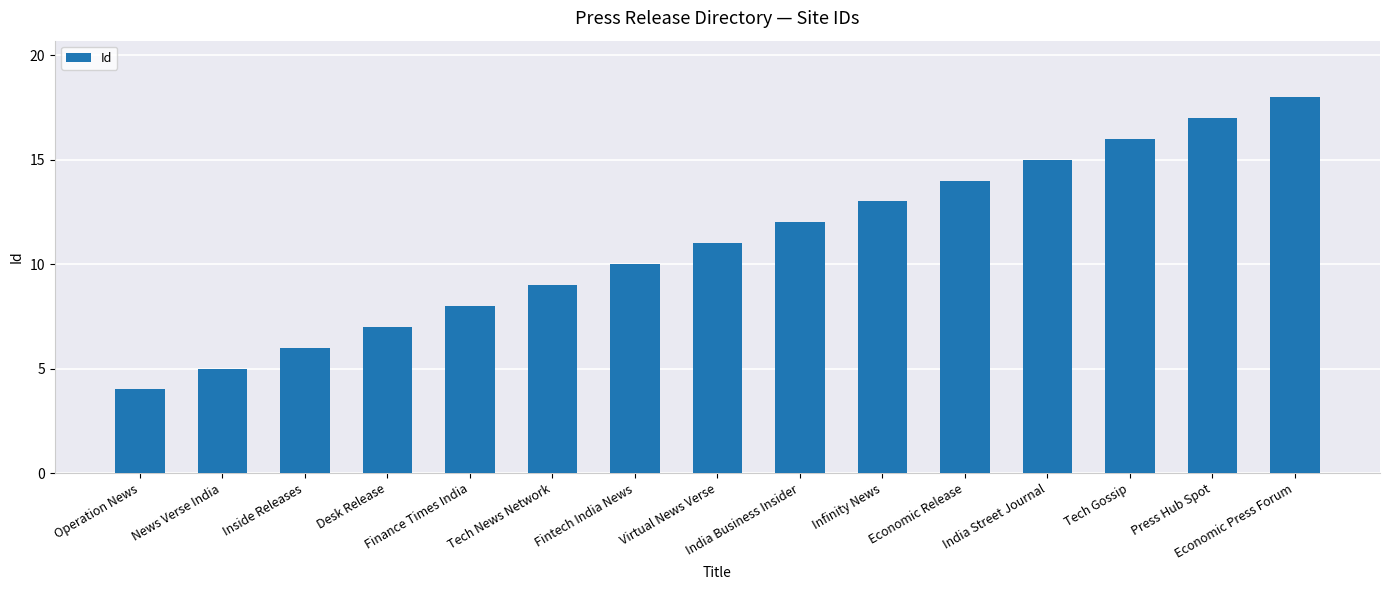

What is the label of the 14th bar from the left?

Press Hub Spot